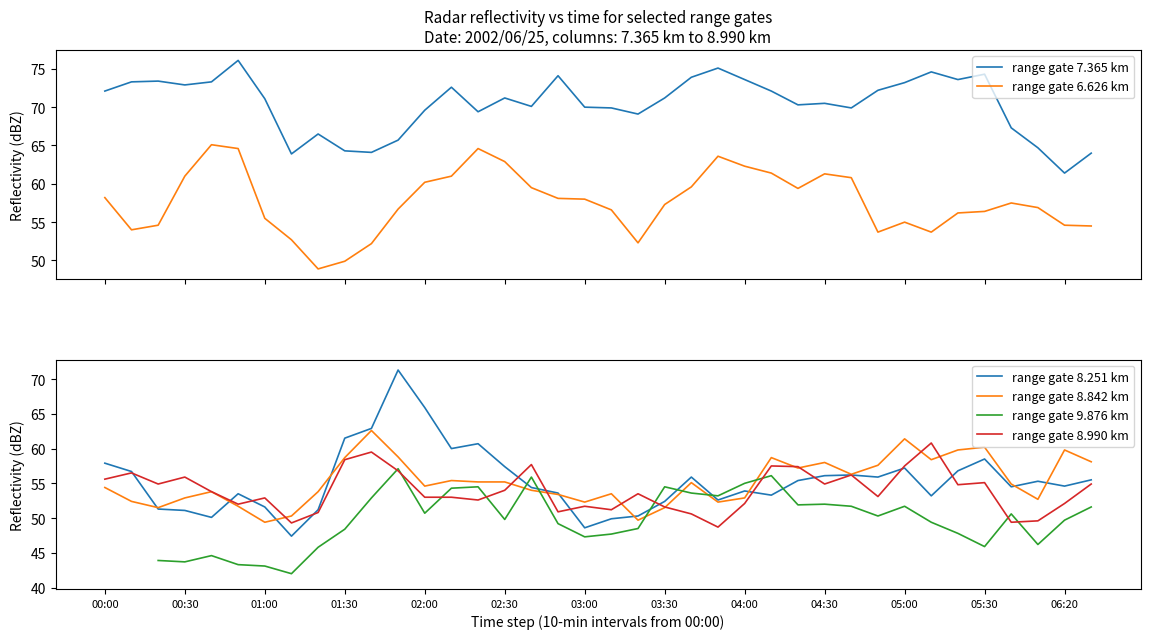

What is the lowest value of the range gate 8.842 km series?

49.4